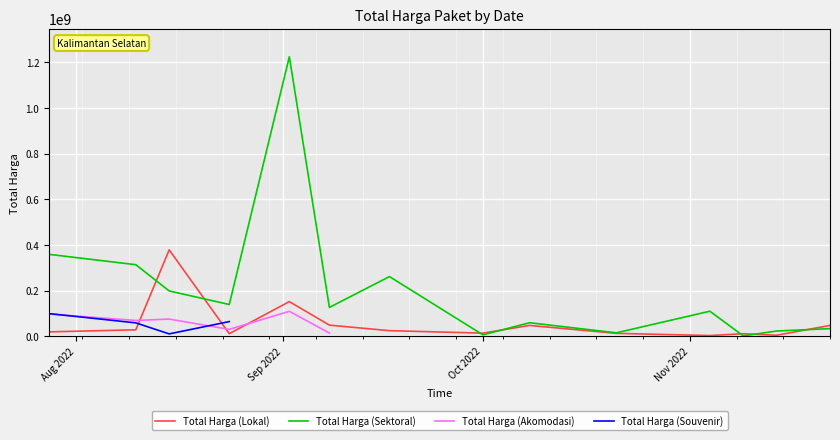

What is the highest value of the Total Harga (Sektoral) series?

1224682000